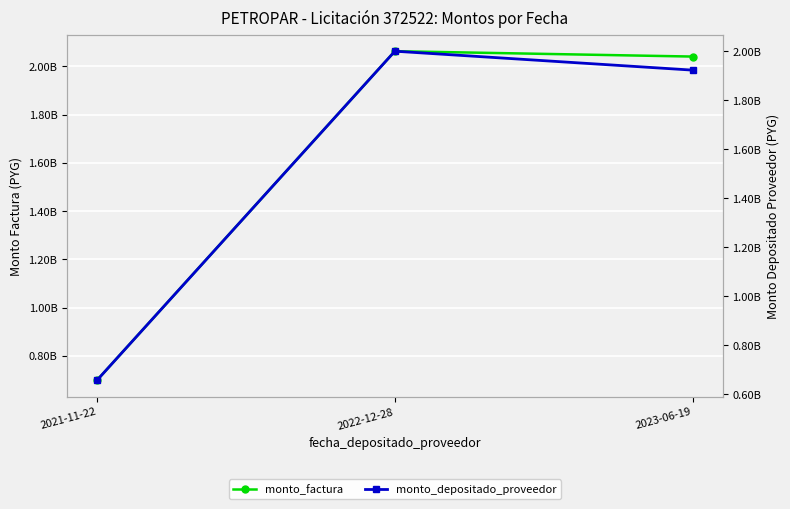

Rank the series at 2021-11-22 from lowest to highest value.

monto_depositado_proveedor, monto_factura